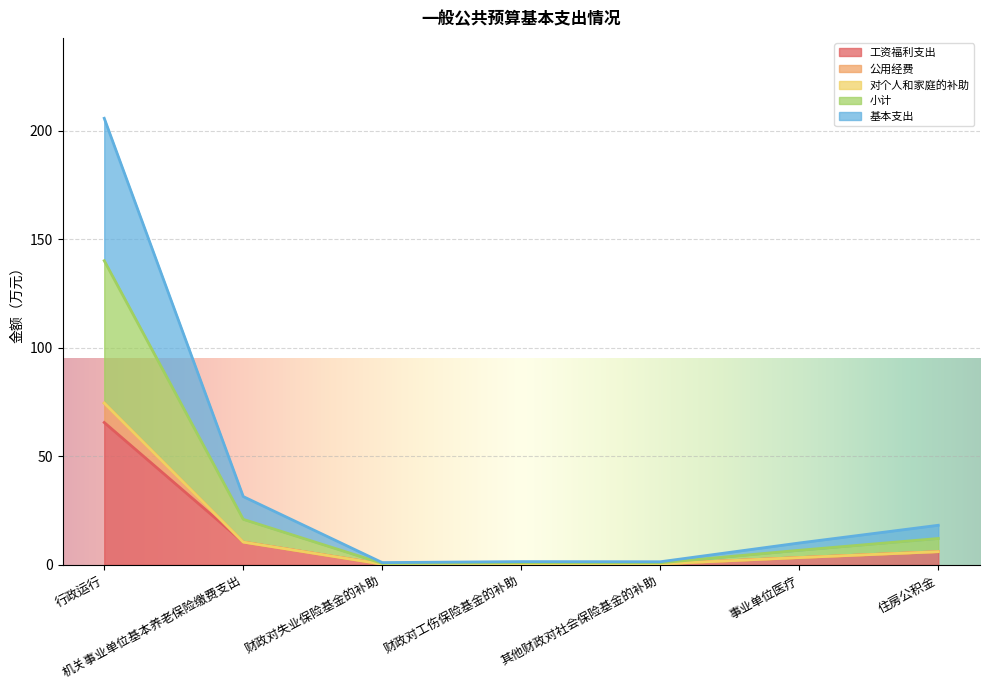

At how many categories does at least one series exceed 138?

1